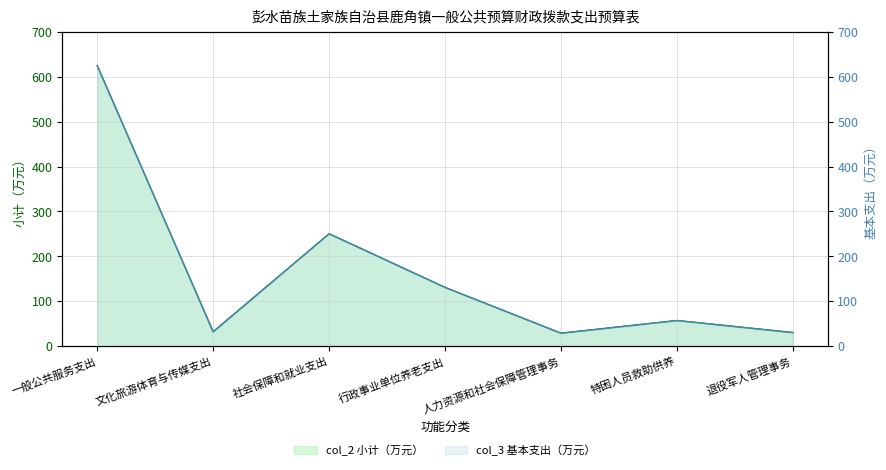

What is the label of the 1st point from the right?

退役军人管理事务